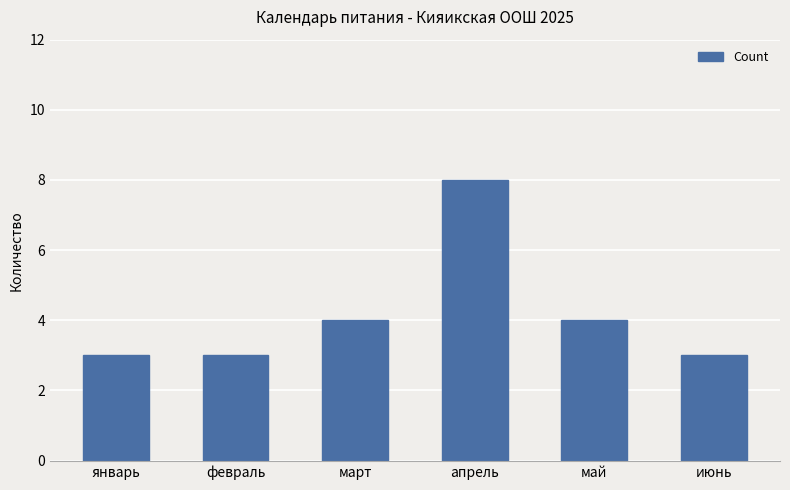

True or false: the data shows 3 at февраль.

True